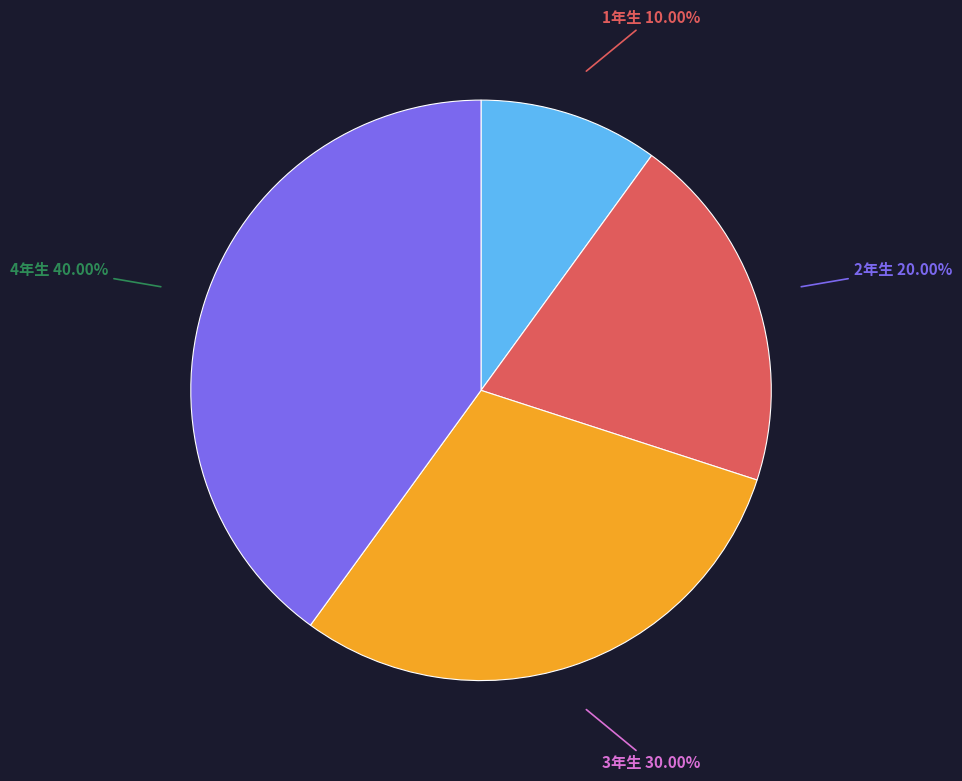

Rank the categories by value from highest to lowest.

4年生, 3年生, 2年生, 1年生